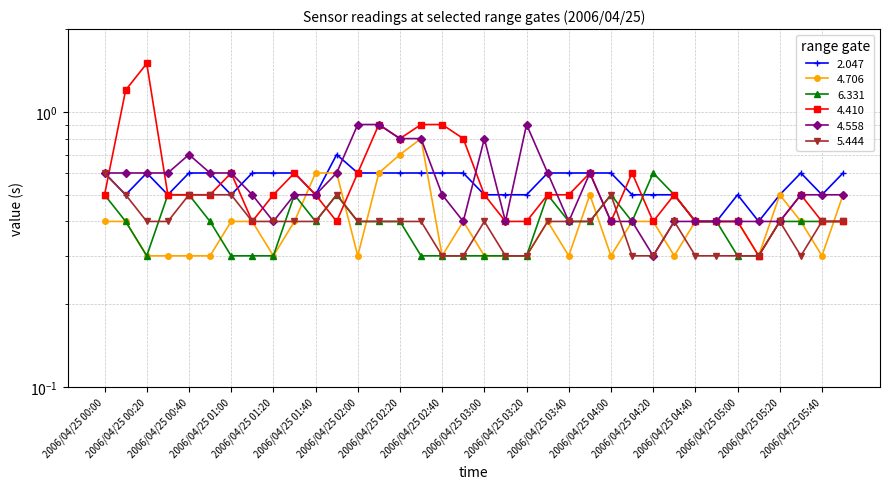

Which has a higher value, 2006/04/25 02:50 or 2006/04/25 02:40?

2006/04/25 02:50